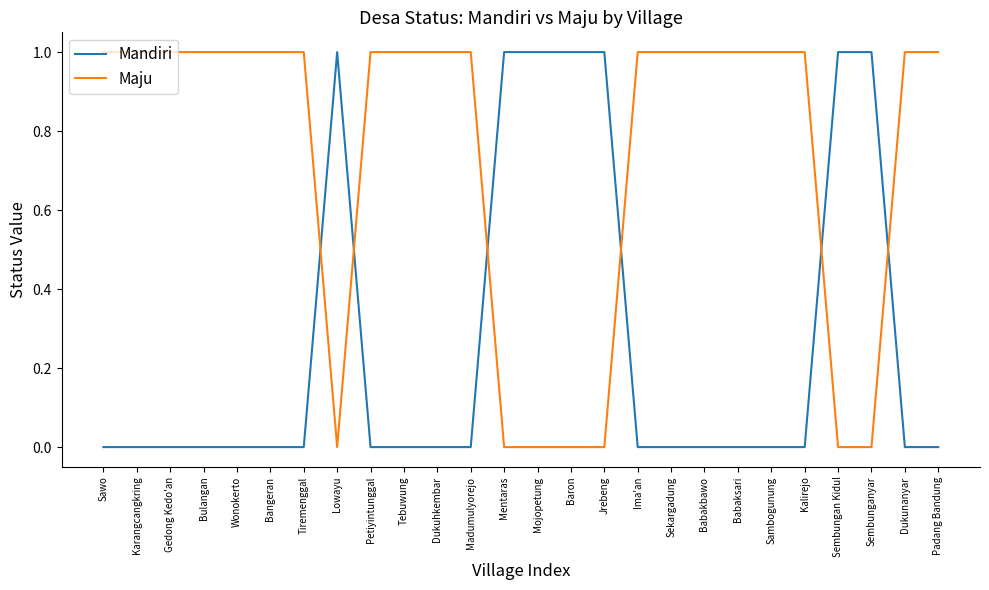

True or false: Mandiri and Maju cross at least once.

True